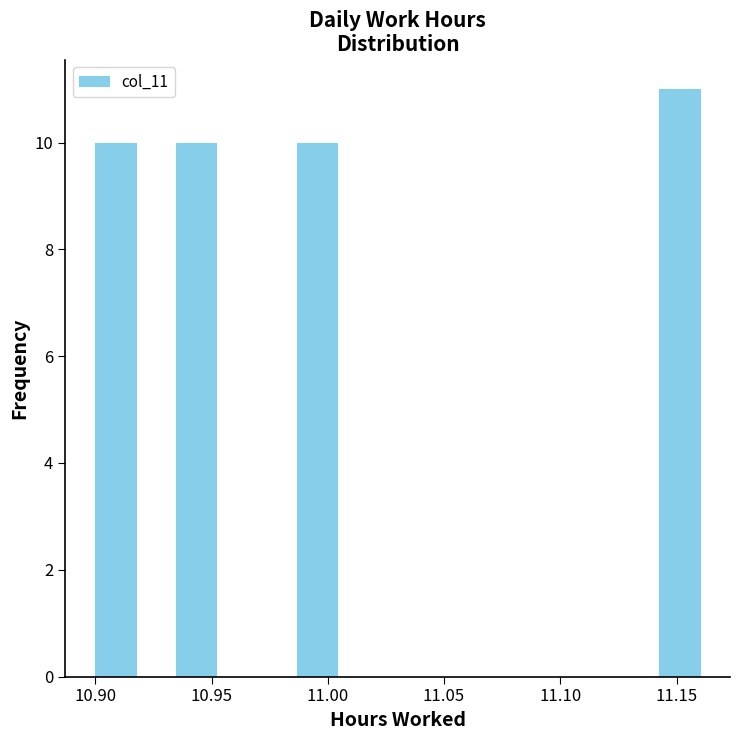

Read against the x-axis, roughly where is the centre of the tallest bar?

11.150